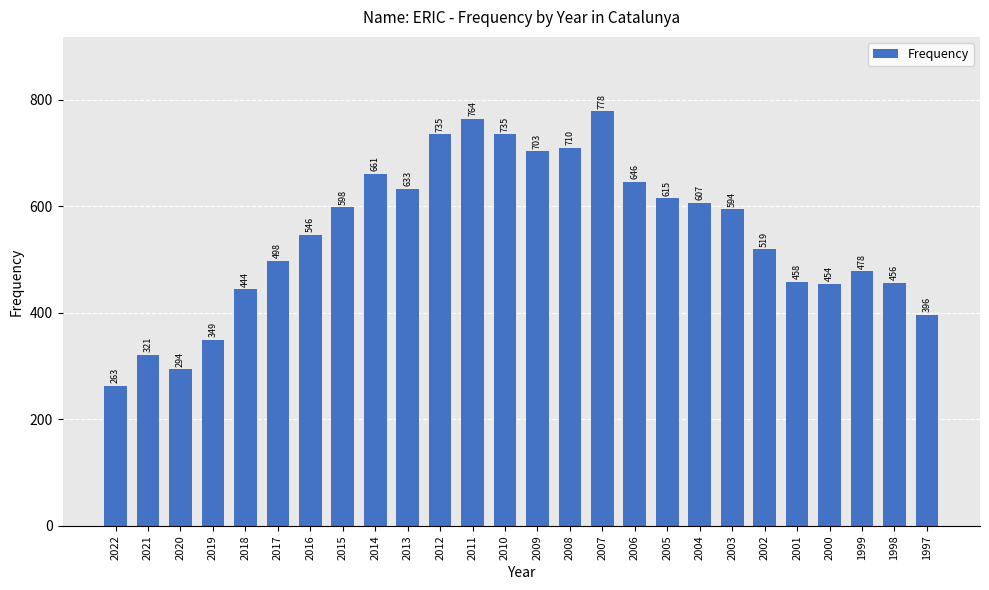

Which label corresponds to the smallest value in the chart?

2022